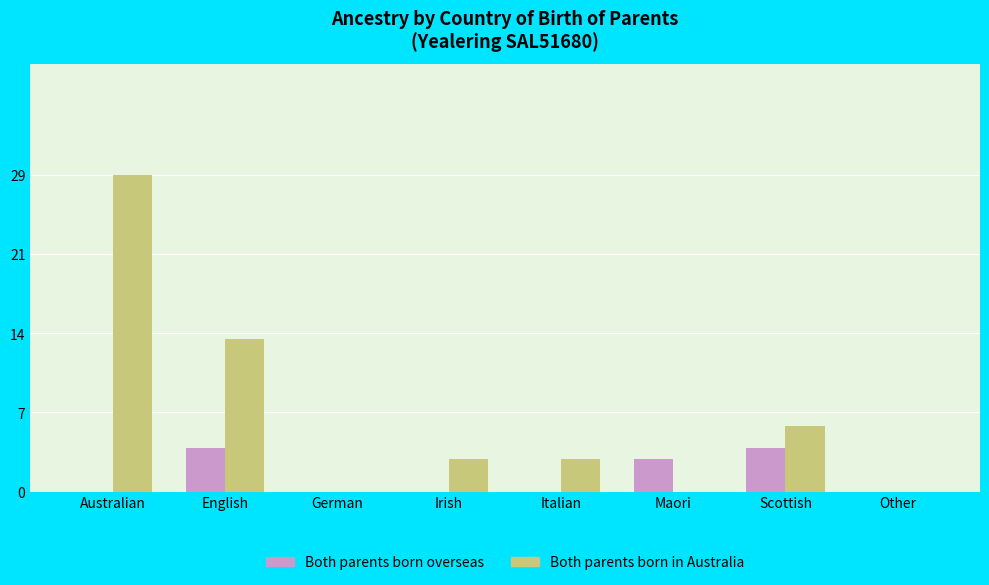

Which series has the widest spread of values?

Both parents born in Australia